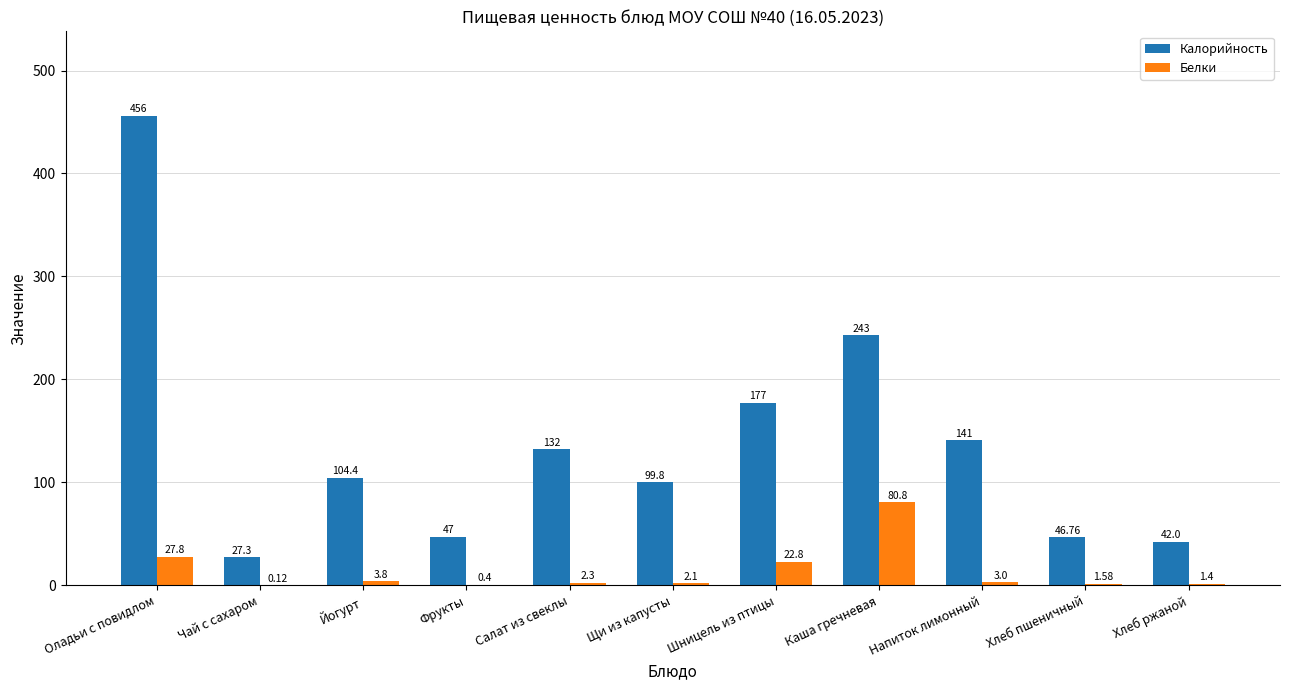

At which category is the sum across all series the highest?

Оладьи с повидлом